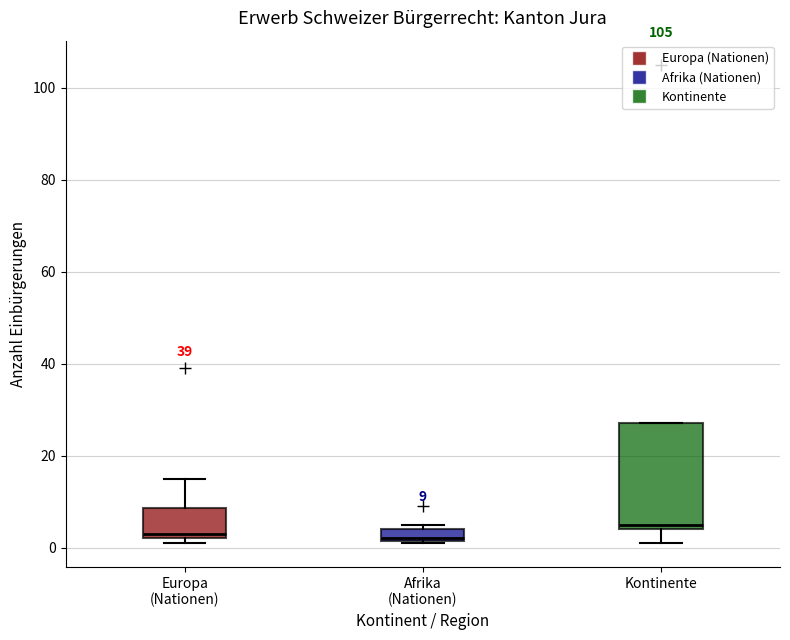

Which box is the tallest, from its lower edge to its upper edge?

Kontinente